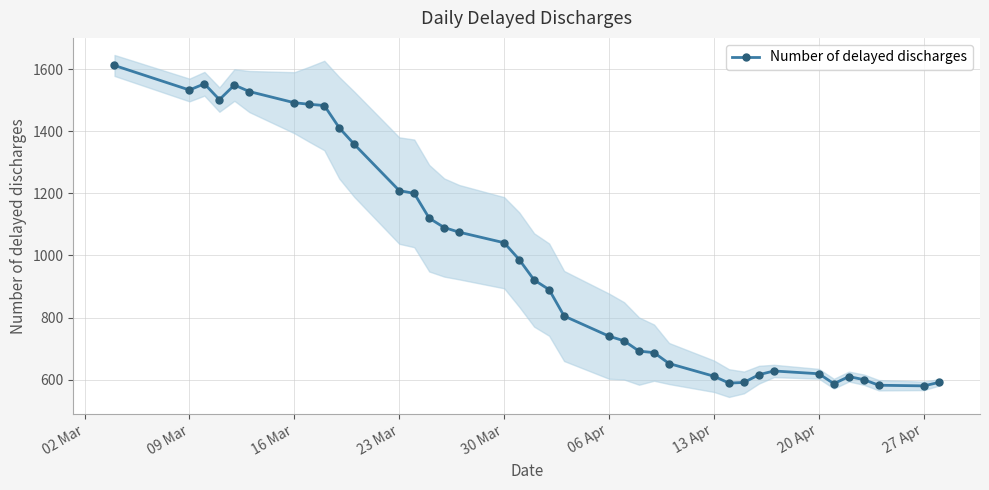

What is the minimum value shown in the chart?

580